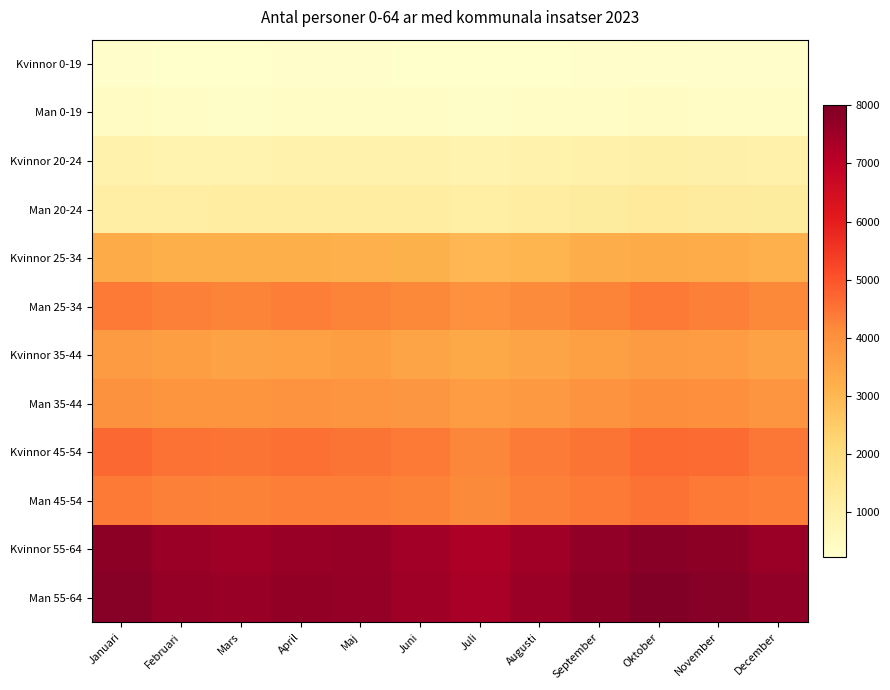

Reading left to right, extract all data points from this chart.

Kvinnor 0-19: Januari=275	Februari=243	Mars=247	April=271	Maj=264	Juni=243	Juli=228	Augusti=251	September=270	Oktober=296	November=269	December=268
Man 0-19: Januari=428	Februari=359	Mars=340	April=371	Maj=361	Juni=356	Juli=340	Augusti=379	September=390	Oktober=417	November=407	December=406
Kvinnor 20-24: Januari=907	Februari=886	Mars=882	April=899	Maj=916	Juni=927	Juli=868	Augusti=931	September=983	Oktober=1019	November=994	December=975
Man 20-24: Januari=1117	Februari=1133	Mars=1144	April=1155	Maj=1153	Juni=1142	Juli=1104	Augusti=1186	September=1236	Oktober=1328	November=1286	December=1251
Kvinnor 25-34: Januari=3347	Februari=3221	Mars=3213	April=3223	Maj=3201	Juni=3147	Juli=3019	Augusti=3074	September=3239	Oktober=3313	November=3270	December=3200
Man 25-34: Januari=4421	Februari=4304	Mars=4270	April=4354	Maj=4248	Juni=4203	Juli=4003	Augusti=4141	September=4258	Oktober=4398	November=4322	December=4184
Kvinnor 35-44: Januari=3730	Februari=3645	Mars=3546	April=3585	Maj=3639	Juni=3507	Juli=3381	Augusti=3499	September=3611	Oktober=3750	November=3708	December=3561
Man 35-44: Januari=3978	Februari=3900	Mars=3903	April=3944	Maj=3929	Juni=3856	Juli=3721	Augusti=3805	September=3944	Oktober=4074	November=4037	December=3915
Kvinnor 45-54: Januari=4682	Februari=4526	Mars=4510	April=4545	Maj=4485	Juni=4394	Juli=4225	Augusti=4367	September=4510	Oktober=4659	November=4620	December=4480
Man 45-54: Januari=4411	Februari=4314	Mars=4272	April=4346	Maj=4352	Juni=4293	Juli=4157	Augusti=4327	September=4408	Oktober=4539	November=4418	December=4357
Kvinnor 55-64: Januari=7788	Februari=7582	Mars=7504	April=7596	Maj=7619	Juni=7436	Juli=7276	Augusti=7479	September=7723	Oktober=7855	November=7786	December=7573
Man 55-64: Januari=7862	Februari=7651	Mars=7608	April=7697	Maj=7645	Juni=7502	Juli=7348	Augusti=7567	September=7778	Oktober=8009	November=7873	December=7707